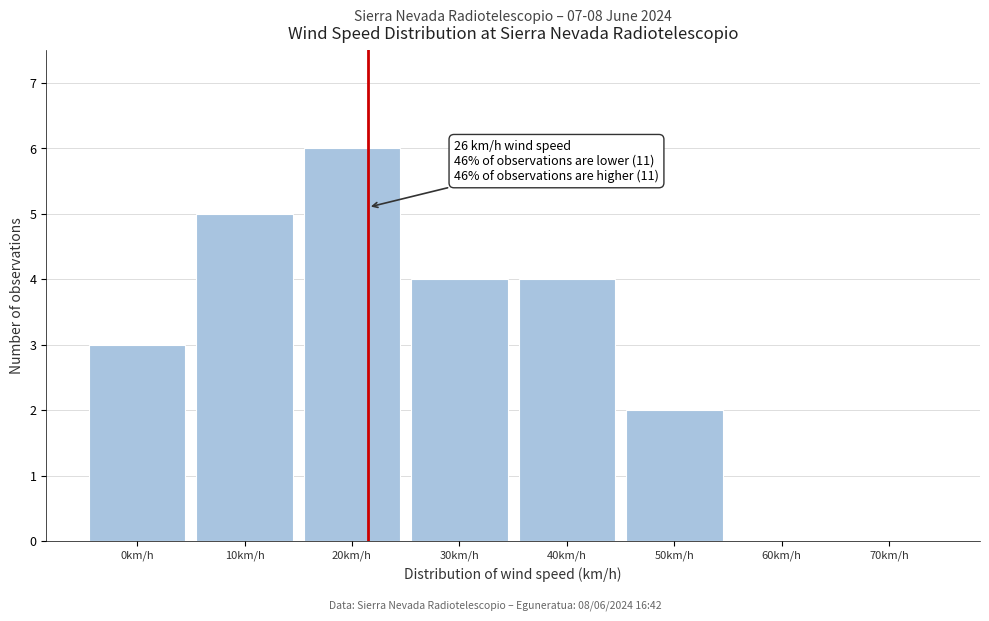

Reading left to right, what are all the values shown in this chart?

0km/h=3	10km/h=5	20km/h=6	30km/h=4	40km/h=4	50km/h=2	60km/h=0	70km/h=0